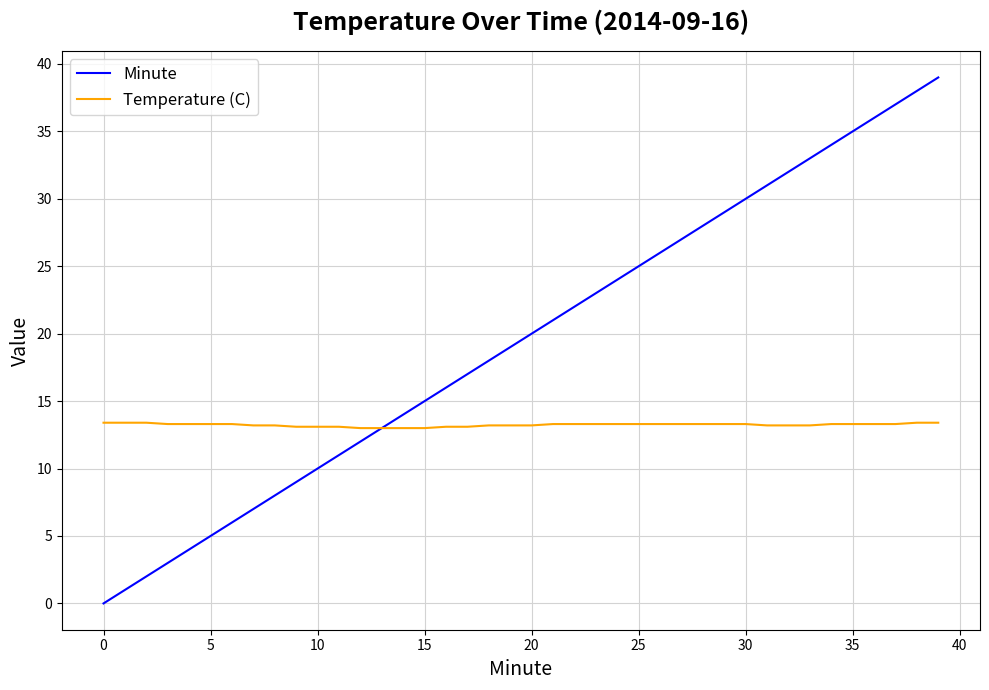

List the series in order of their overall mean, highest first.

Minute, Temperature (C)